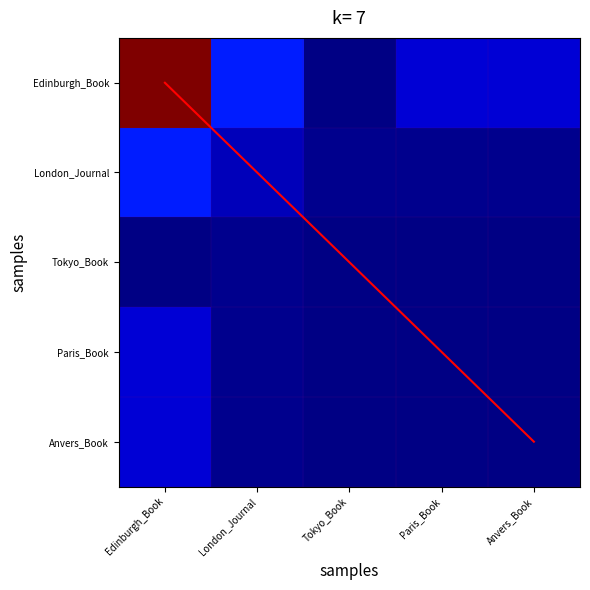

Is the value of Anvers_Book at Edinburgh_Book greater than the value of Tokyo_Book at London_Journal?

Yes